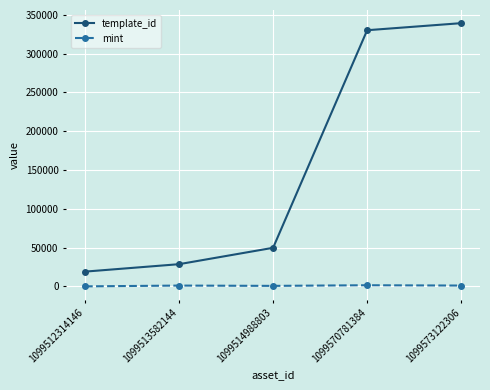

The mint series shows 1599 at 1099570781384. True or false?

True